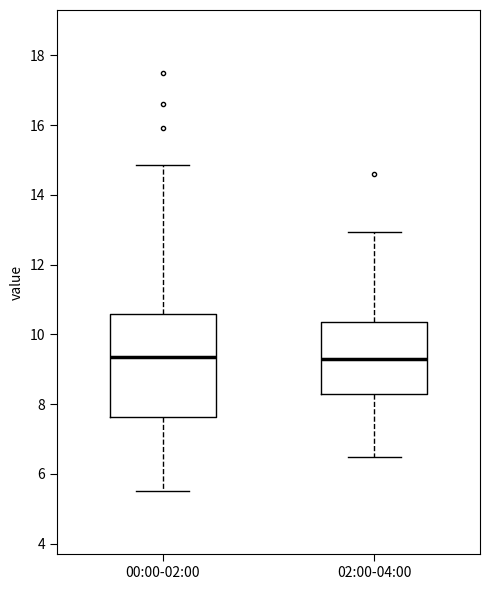

Reading left to right, read every box against the y-axis: the position of its median line, the range the box covers, and the ends of its whiskers. The values are not printed on the chart, so give them approximately, as read against the axis.

00:00-02:00: median 9.4, box 7.6 to 10.6, whiskers 5.6 to 14.8
02:00-04:00: median 9.2, box 8.2 to 10.4, whiskers 6.6 to 13.0